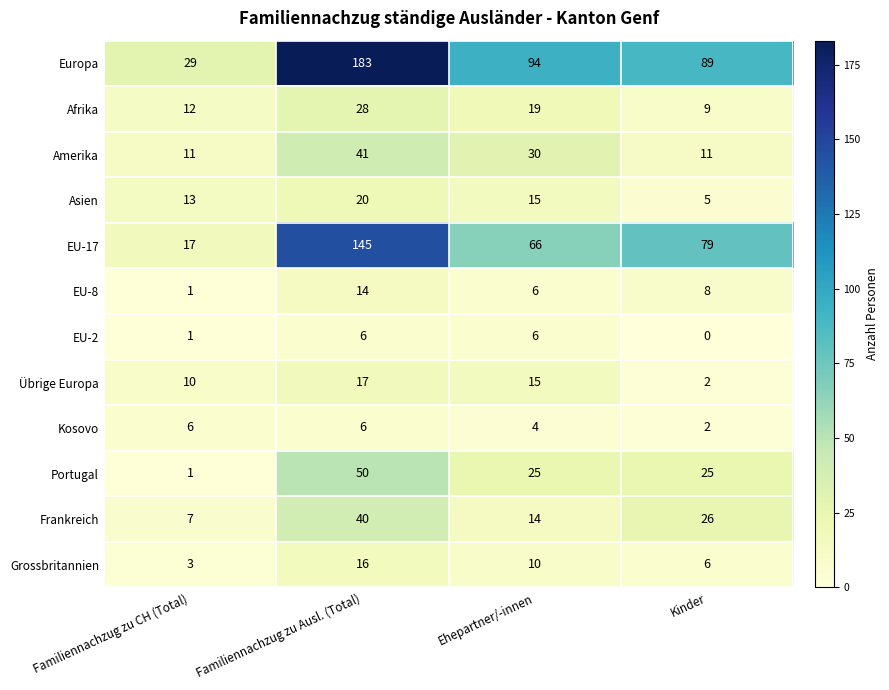

Read the EU-8 value at Ehepartner/-innen.

6